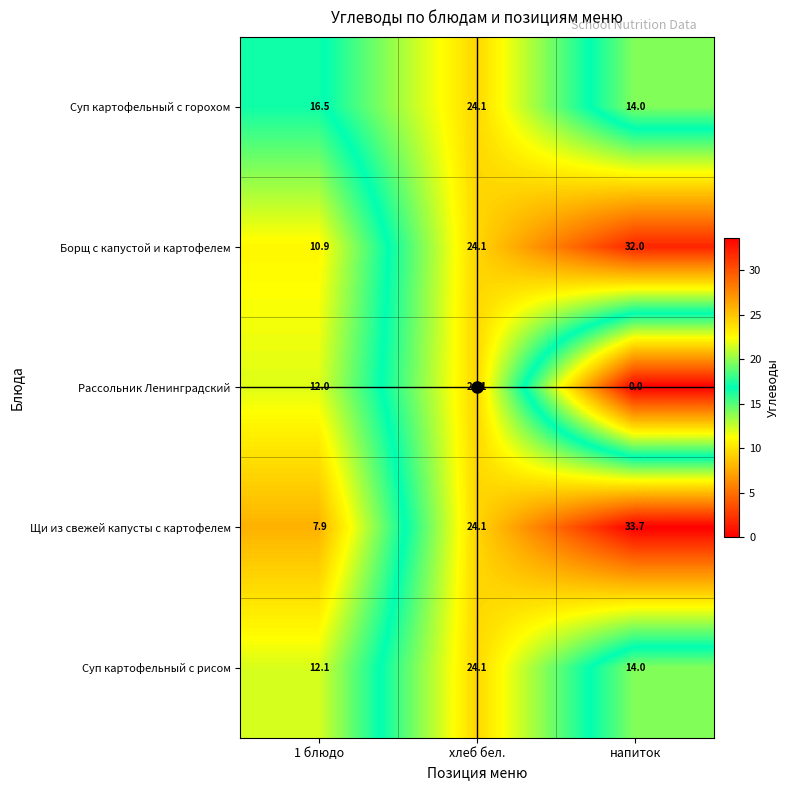

What is the total value across all series at напиток?

93.7